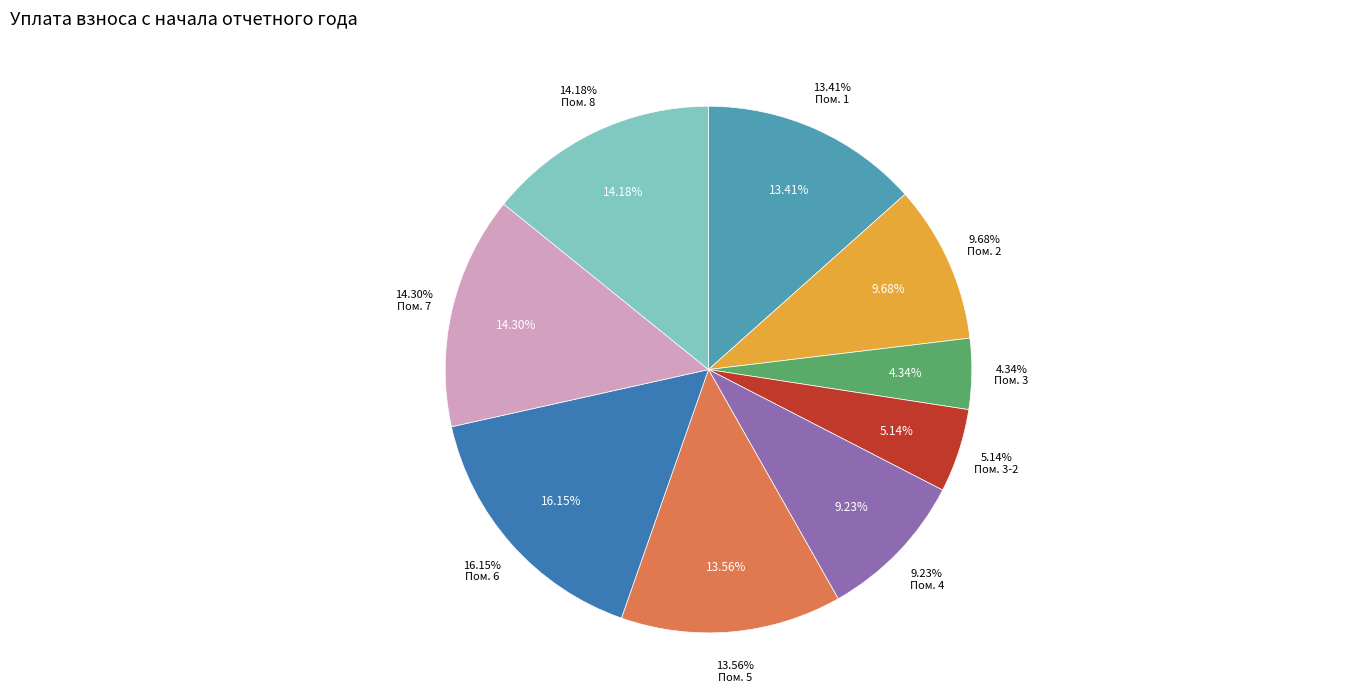

What is the smallest slice in the pie chart?

3